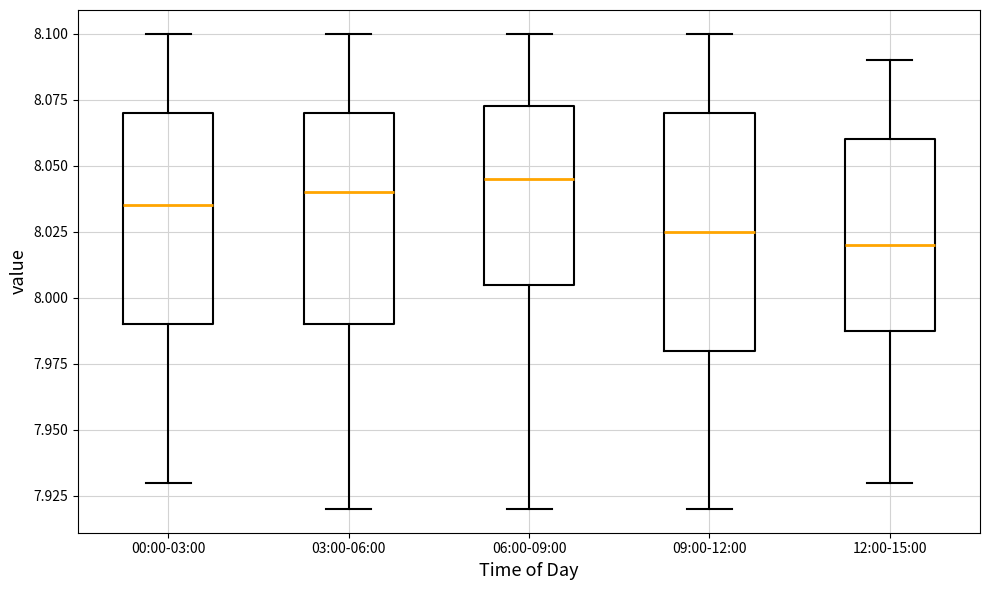

Reading left to right, transcribe this box plot: for each box, give where its median line is, the range the box spans, and where its two whiskers end, as read against the y-axis. The values are not printed on the chart, so give them approximately, as read against the axis.

00:00-03:00: median 8.035, box 7.990 to 8.070, whiskers 7.930 to 8.100
03:00-06:00: median 8.040, box 7.990 to 8.070, whiskers 7.920 to 8.100
06:00-09:00: median 8.045, box 8.005 to 8.075, whiskers 7.920 to 8.100
09:00-12:00: median 8.025, box 7.980 to 8.070, whiskers 7.920 to 8.100
12:00-15:00: median 8.020, box 7.990 to 8.060, whiskers 7.930 to 8.090